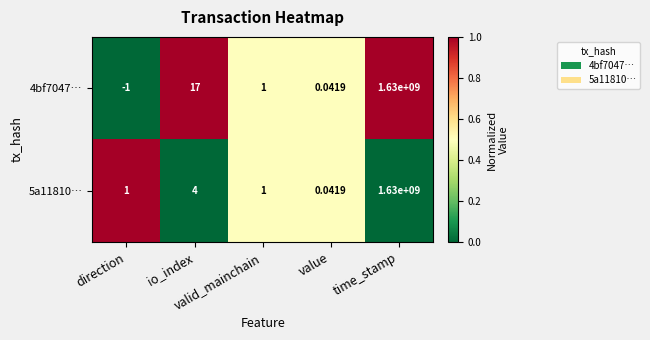

Count the number of categories in the chart.

5